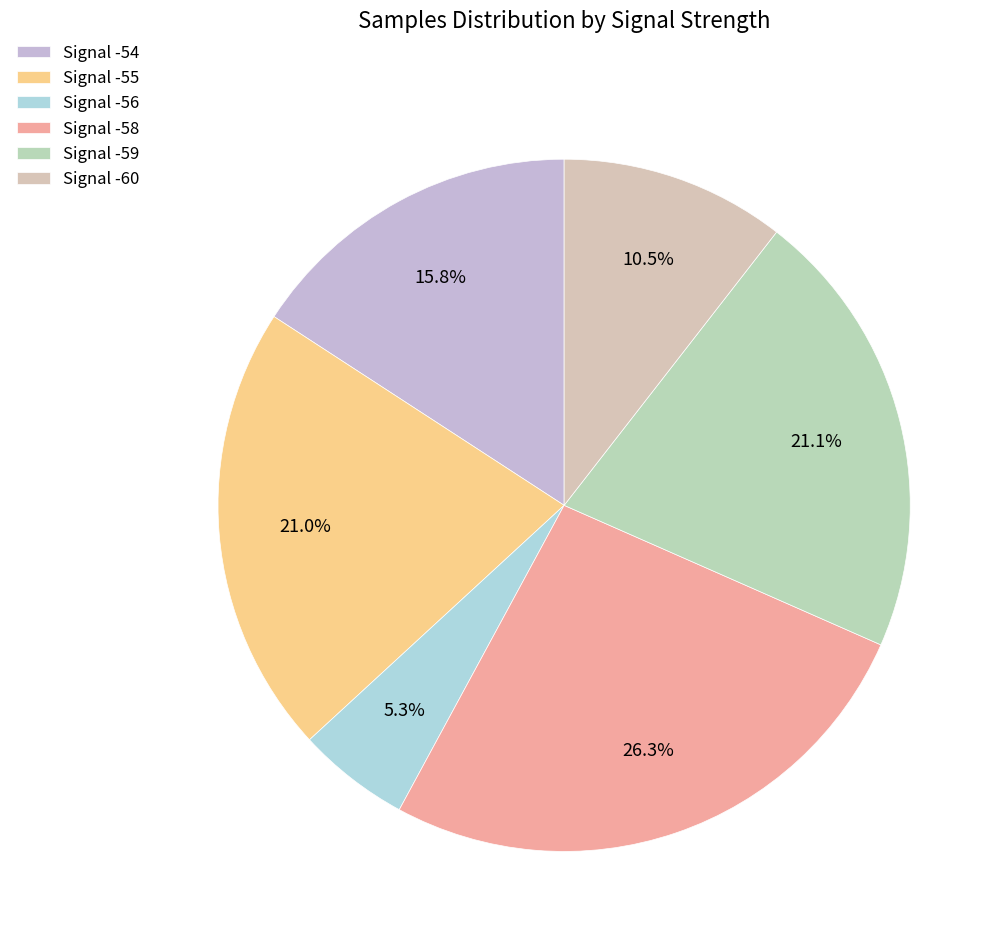

Does any single category account for the majority?

No